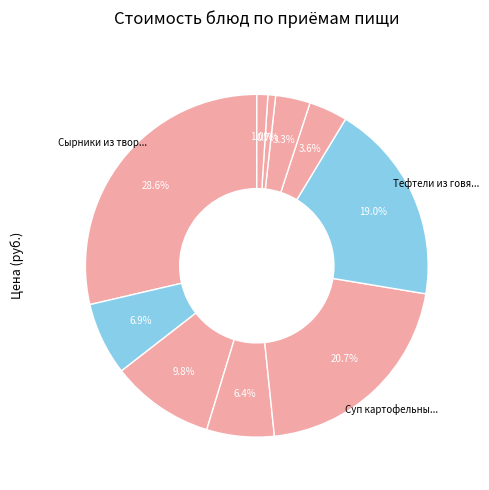

How many segments does this pie chart have?

10